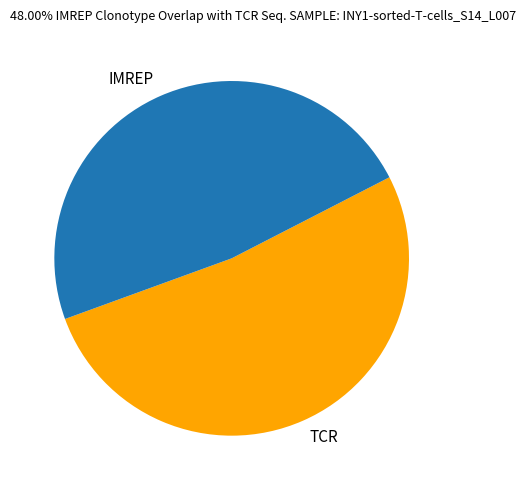

True or false: TCR accounts for 52% of the total.

True